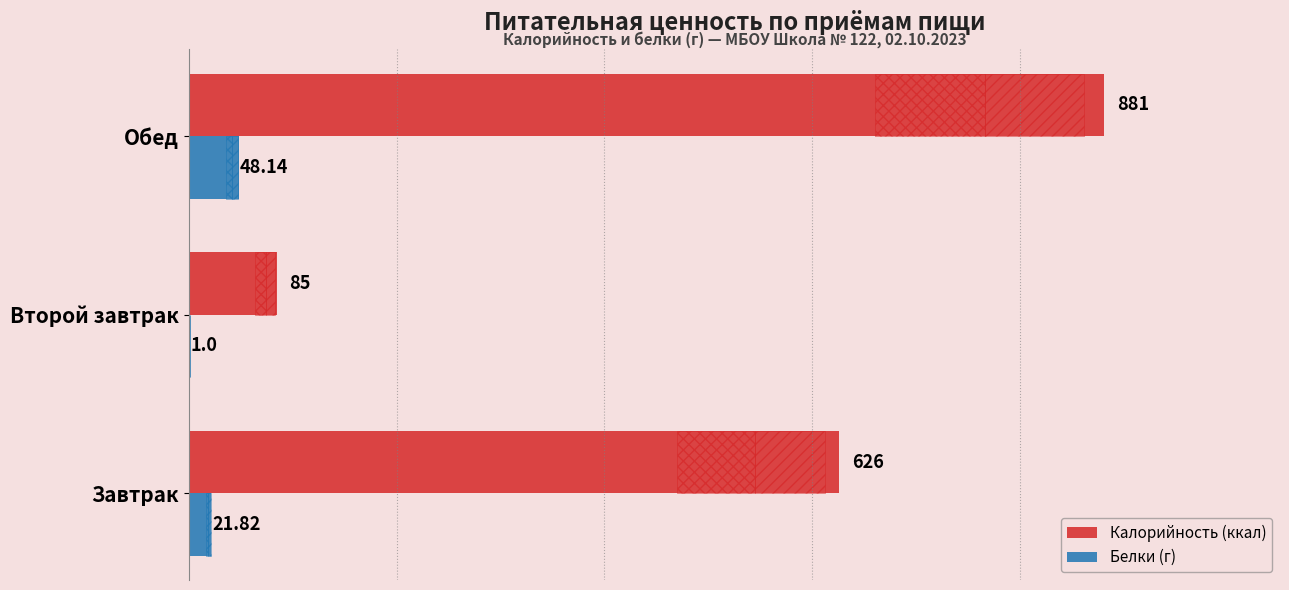

What is the sum of all Калорийность (ккал) values?

1592.0